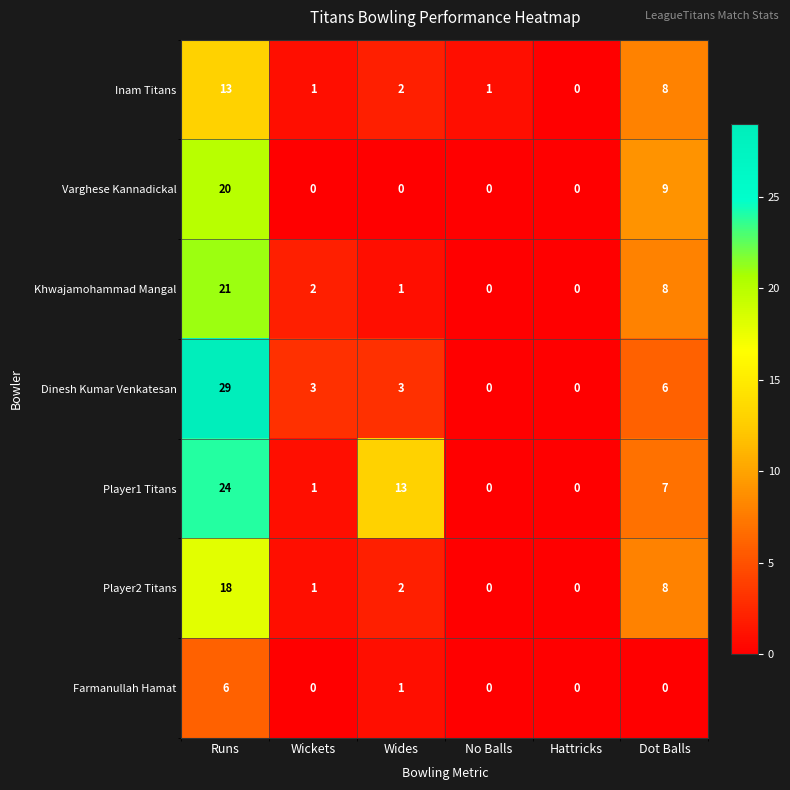

How many data points does each series have?

6